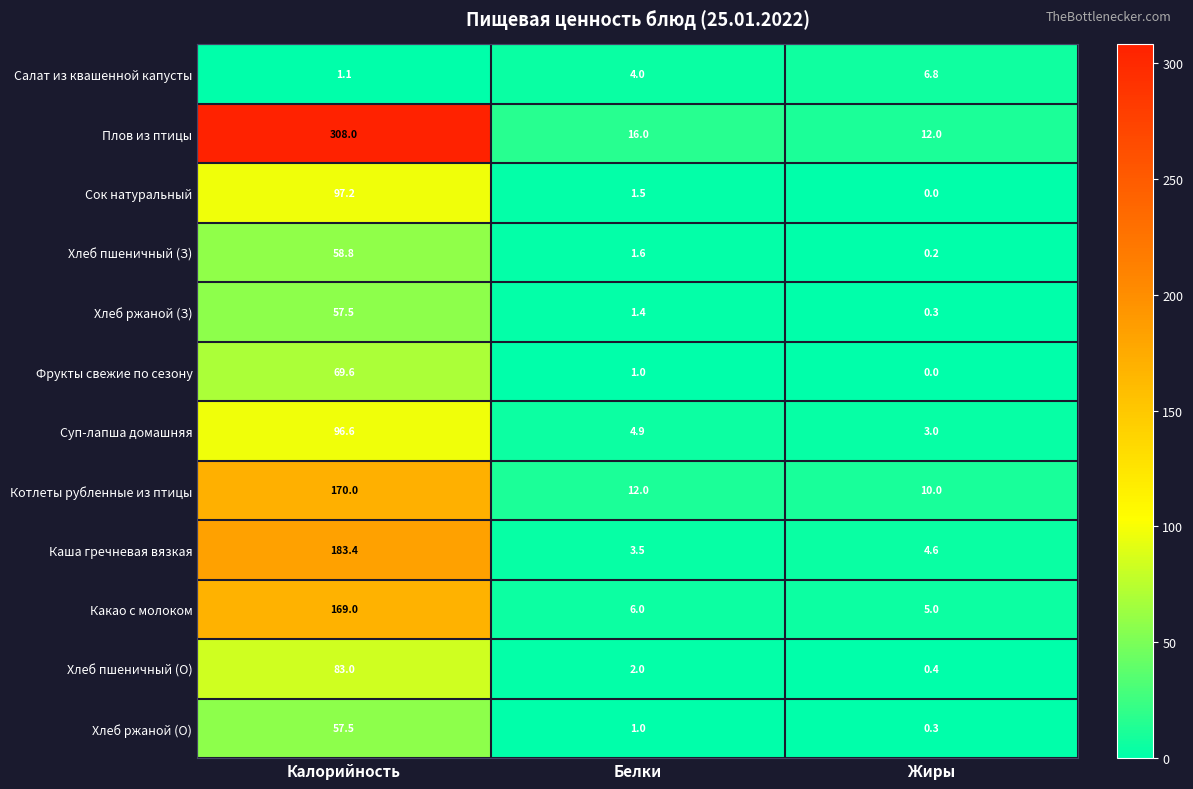

What is the sum of all Хлеб пшеничный (З) values?

60.6